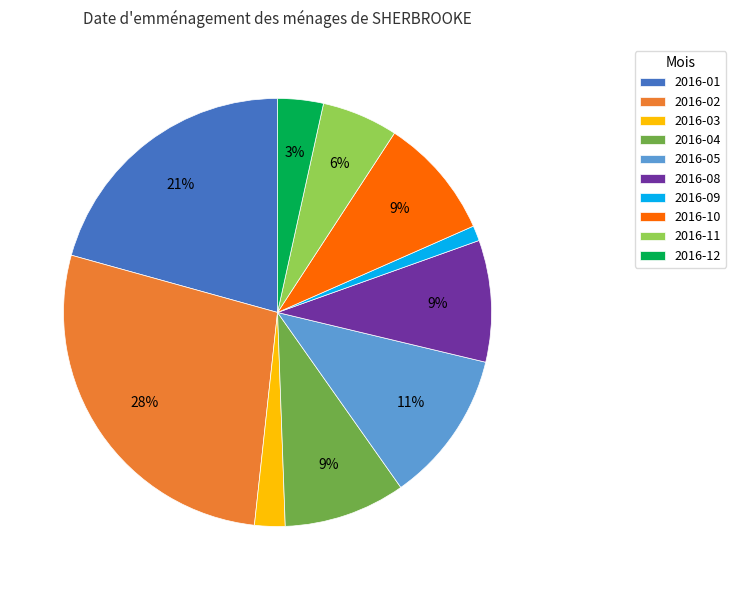

Is the sum of 2016-12 and 2016-05 greater than half?

No